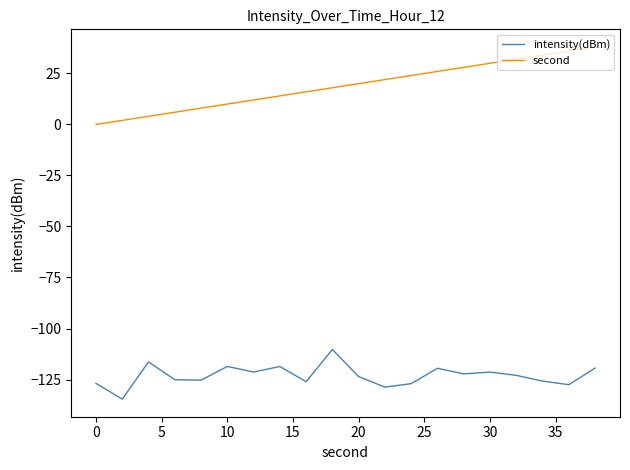

List the series in order of their peak value, highest first.

second, intensity(dBm)